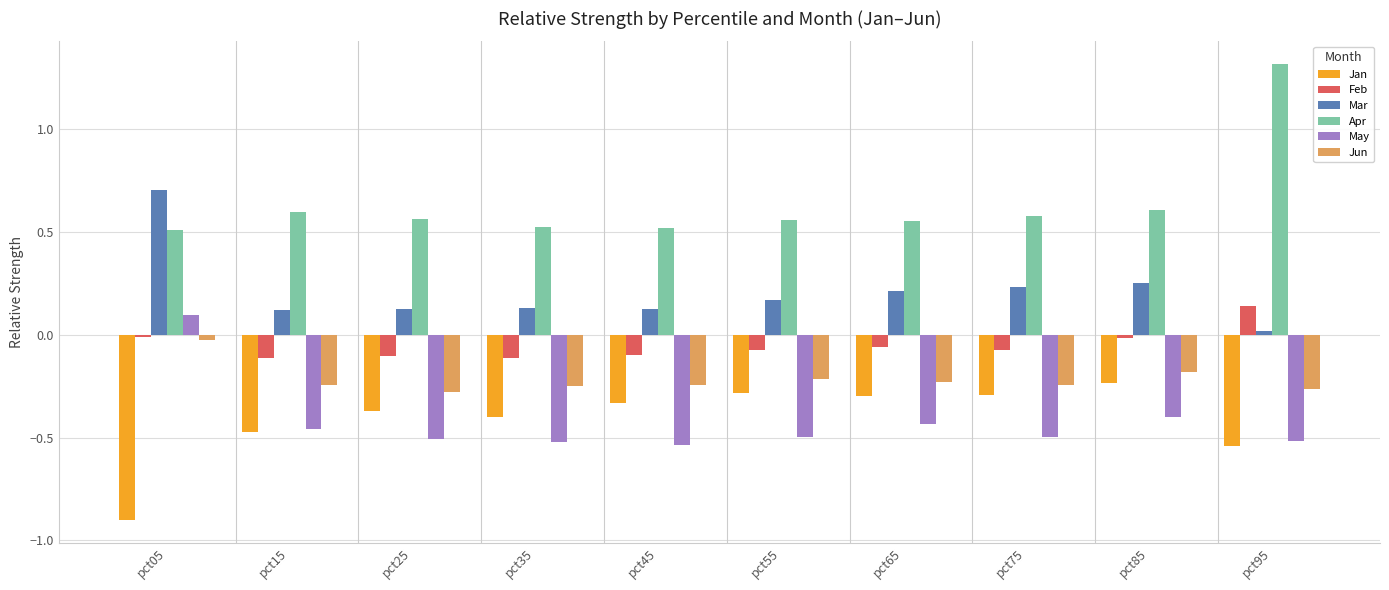

How many May values are between 0 and 1?

1